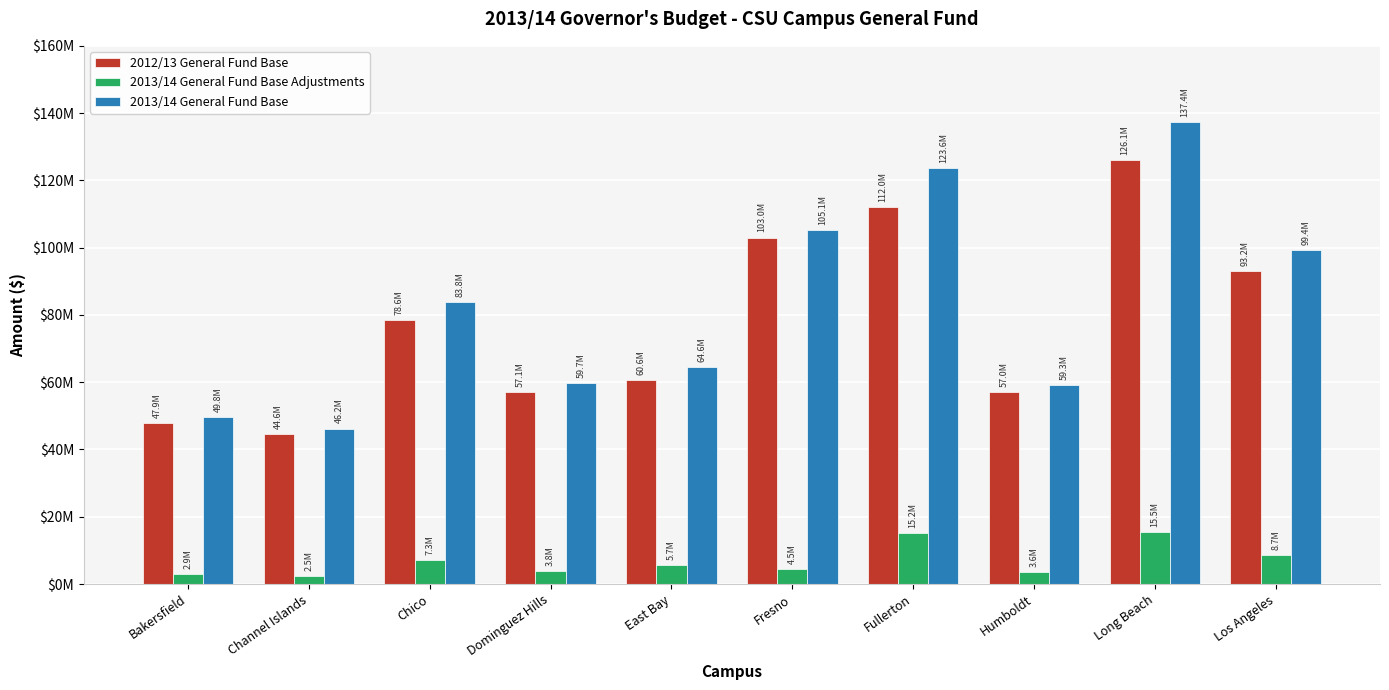

What are all the series names shown in the legend?

2012/13 General Fund Base, 2013/14 General Fund Base Adjustments, 2013/14 General Fund Base